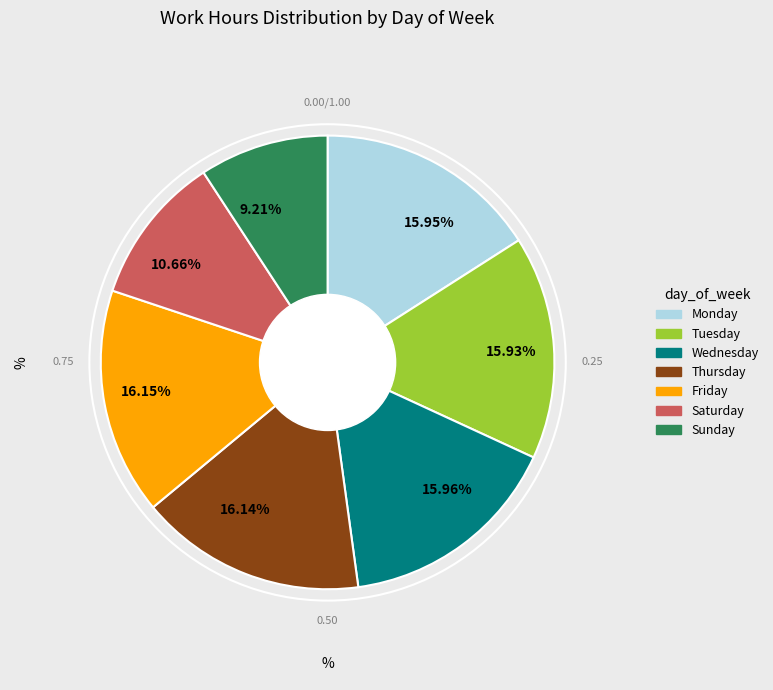

What is the smallest slice in the pie chart?

9.21%